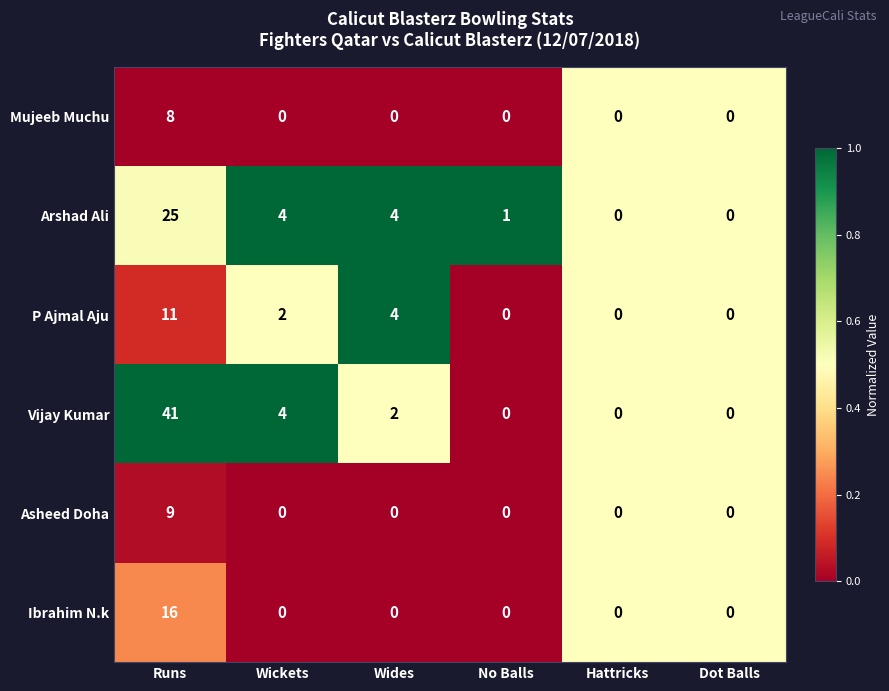

The Vijay Kumar series shows 26 at Dot Balls. True or false?

False